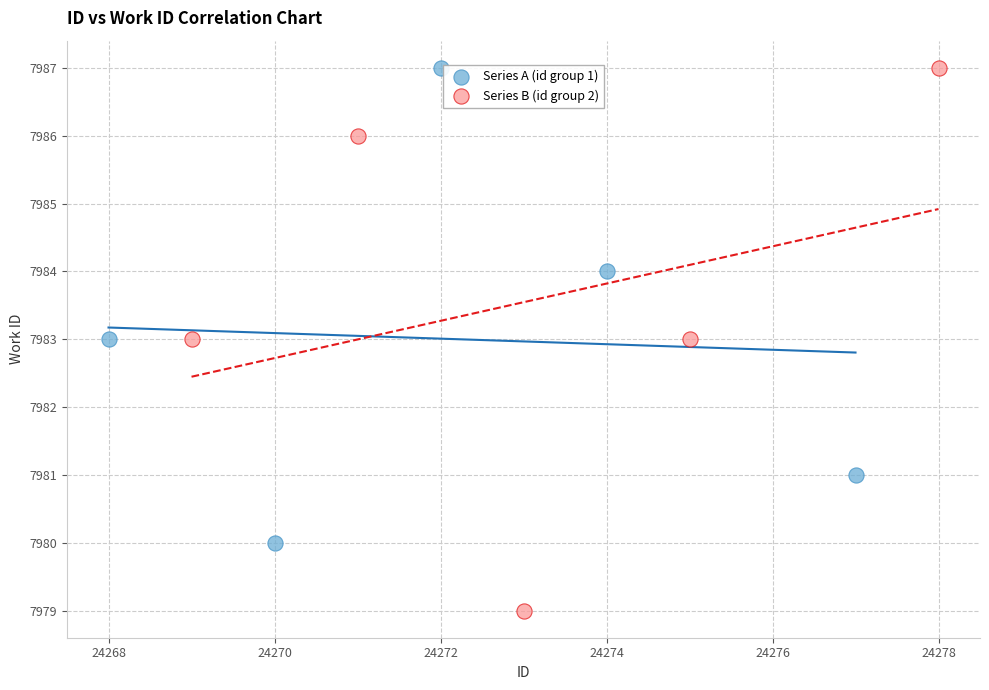

Which series has the widest spread of Y values?

Series B (id group 2)